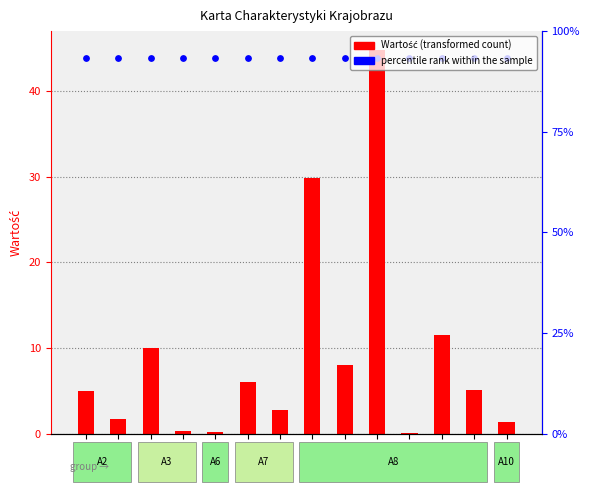

Which series has the widest spread of Y values?

Wartość